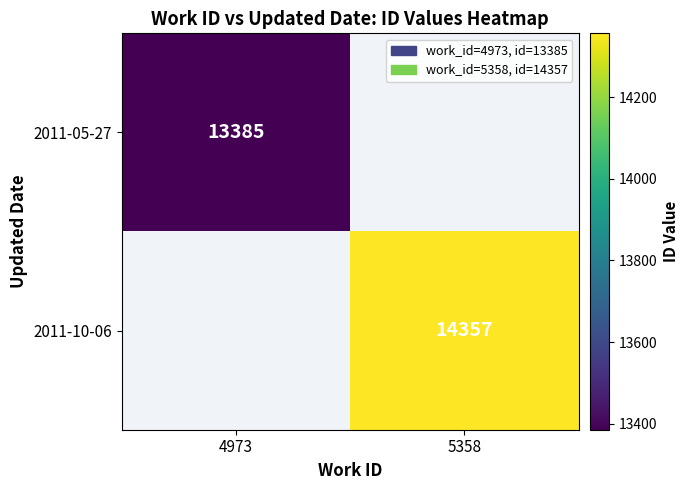

True or false: 2011-05-27 has a value of 6763 at 4973.

False